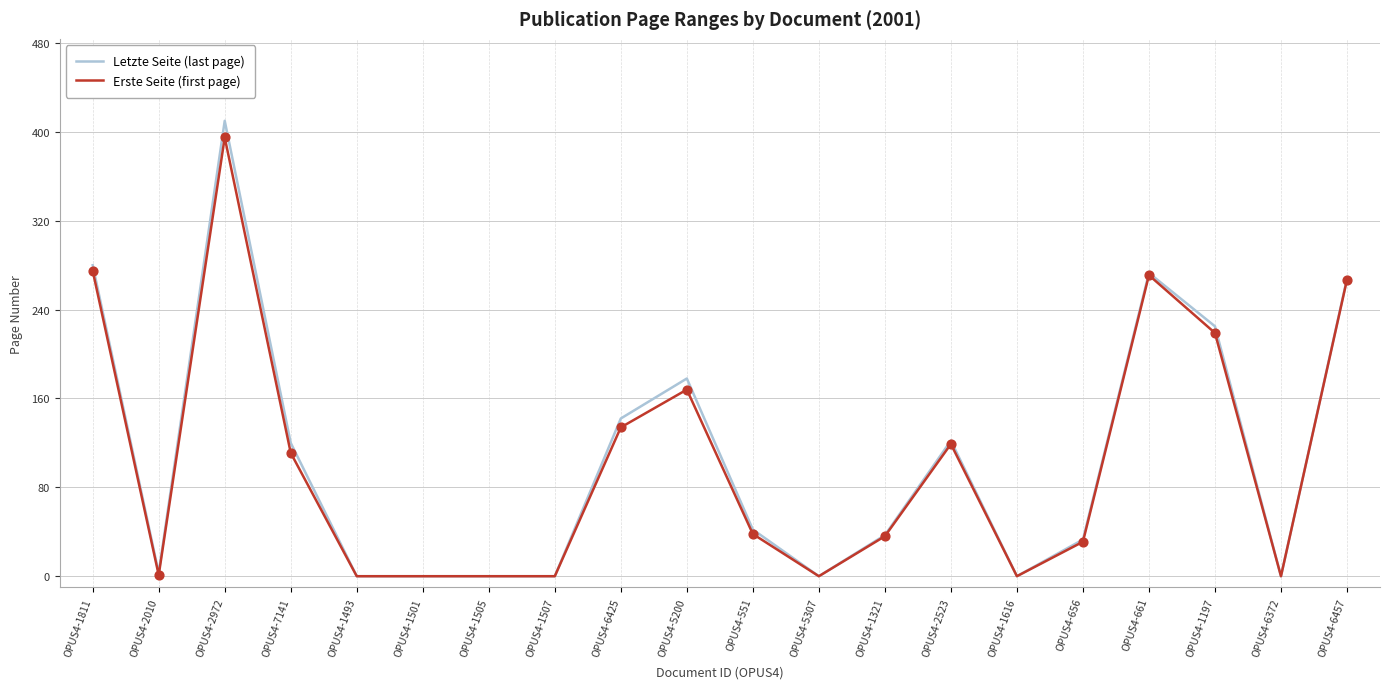

Is the value of Letzte Seite (last page) at OPUS4-5307 greater than the value of Erste Seite (first page) at OPUS4-7141?

No